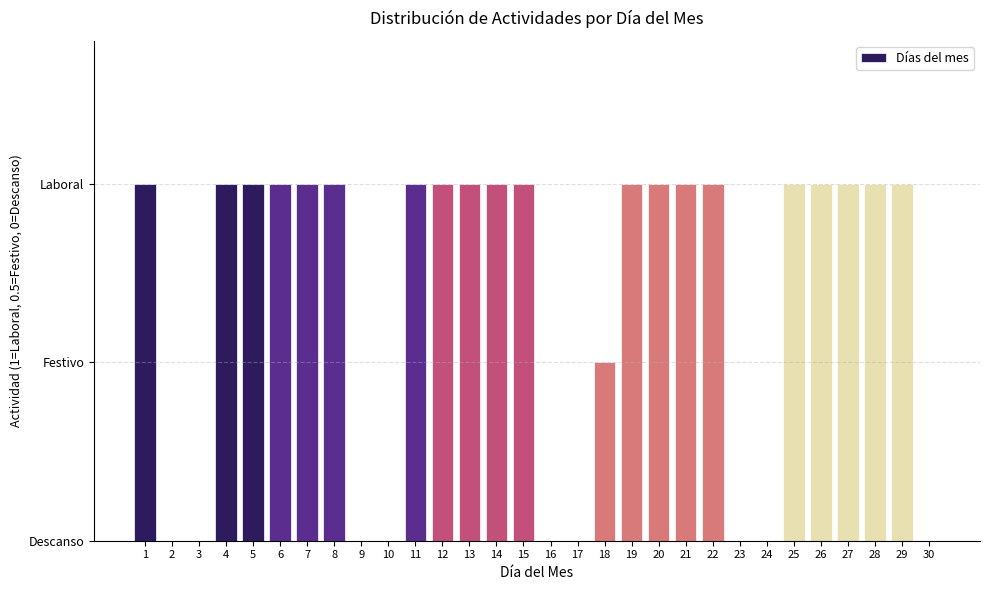

Are the bars horizontal?

No